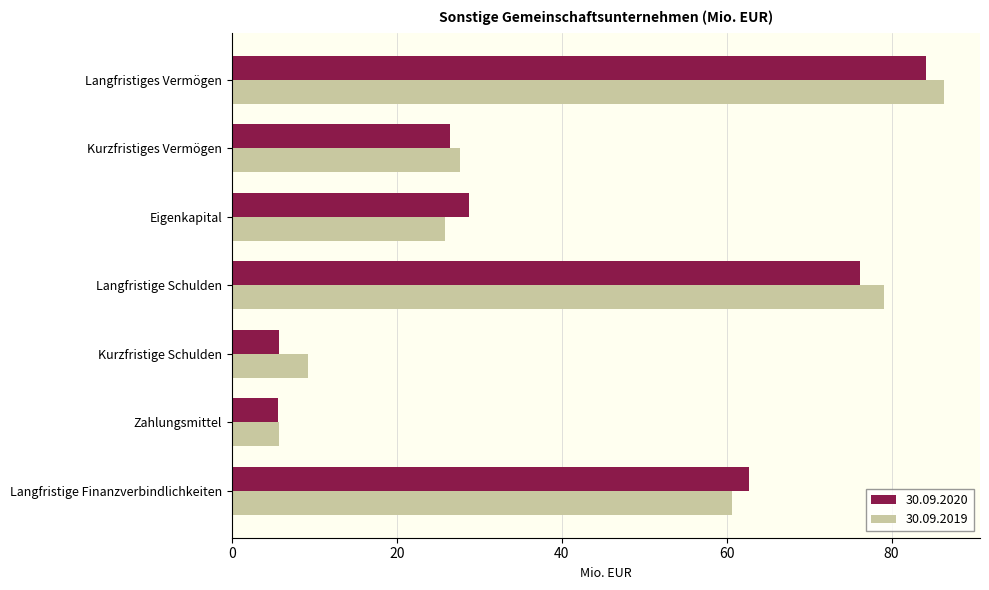

At which category is the sum across all series the highest?

Langfristiges Vermögen